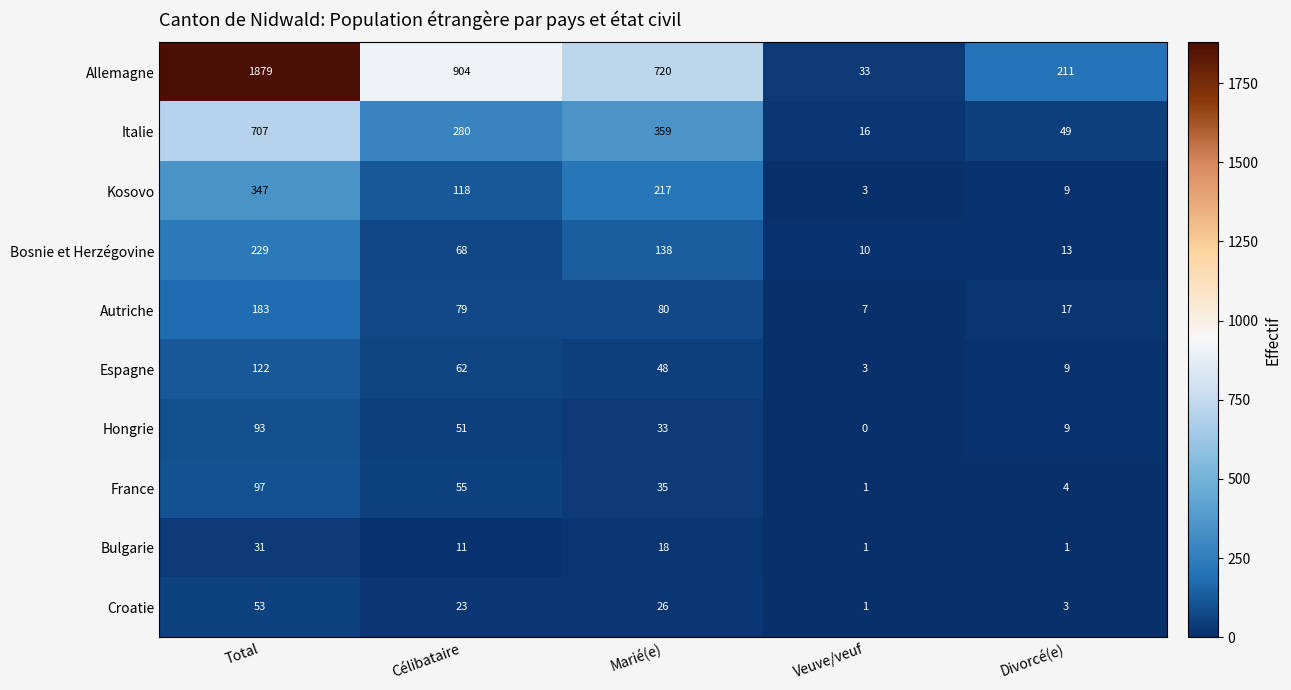

Which category has the lowest value across all series?

Veuve/veuf